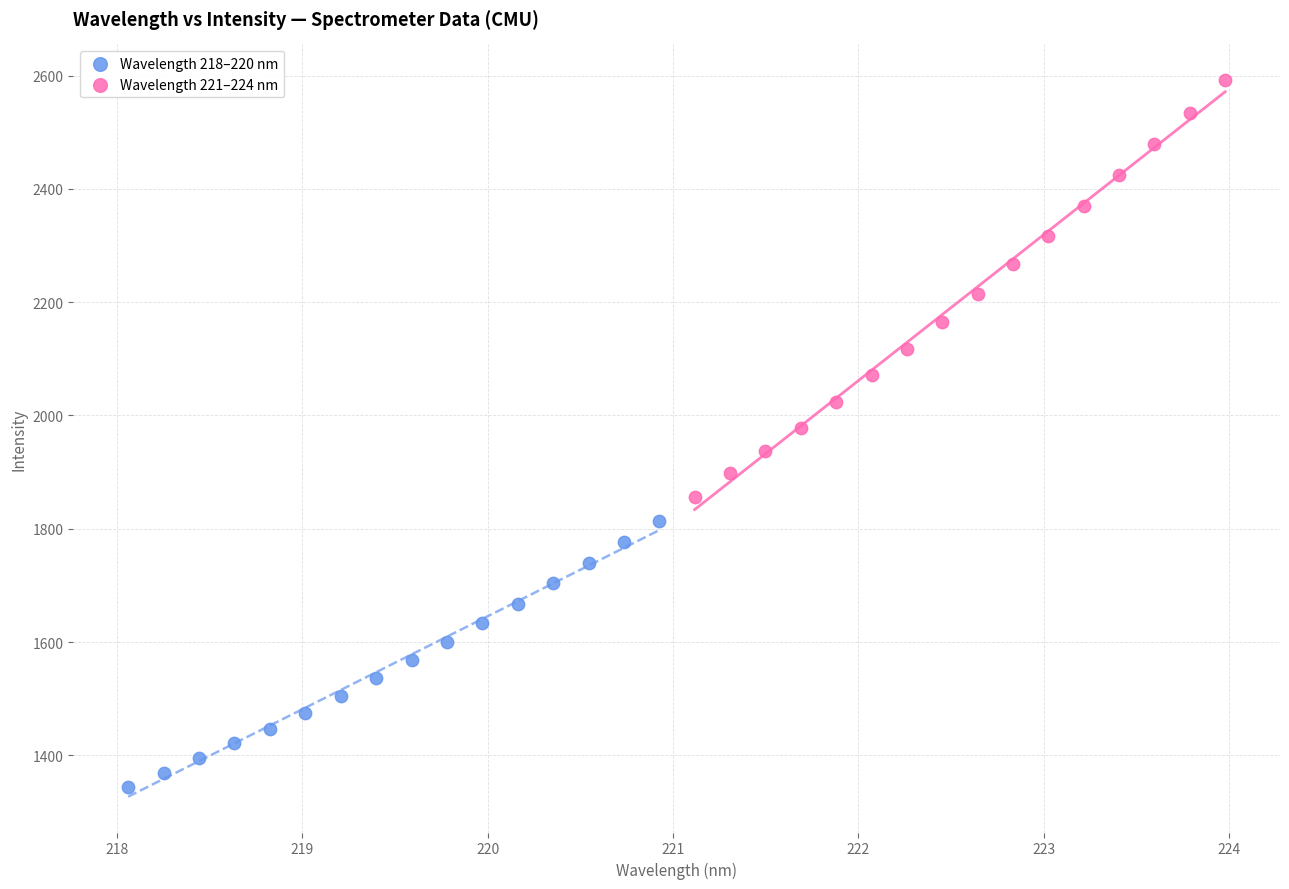

What are all the series names shown in the legend?

Wavelength 218–220 nm, Wavelength 221–224 nm